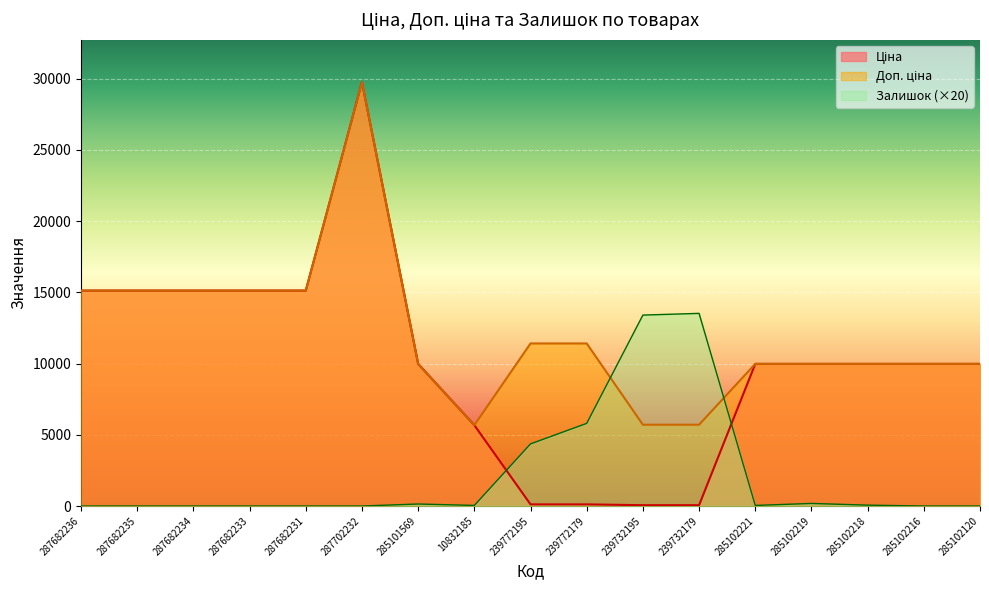

How many data points in Ціна are above 9974?

12